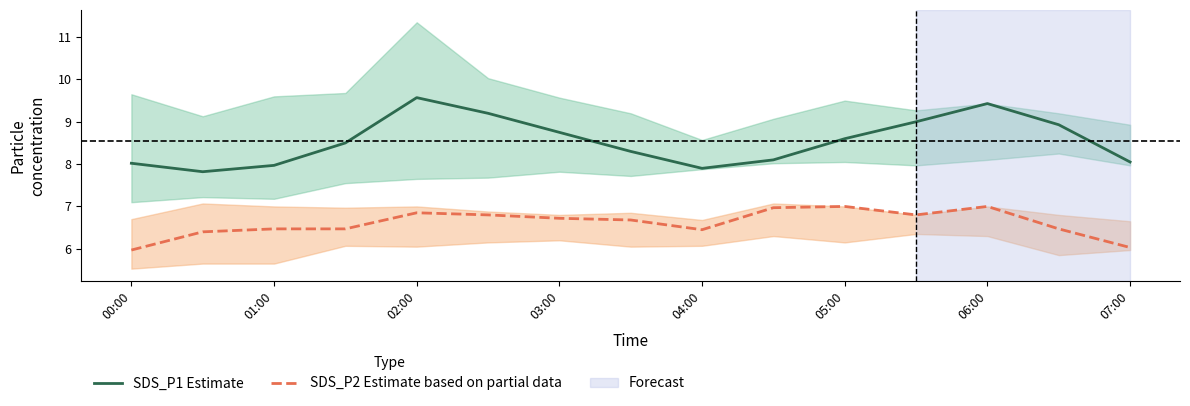

What is the highest value of the SDS_P2 Estimate based on partial data series?

7.0